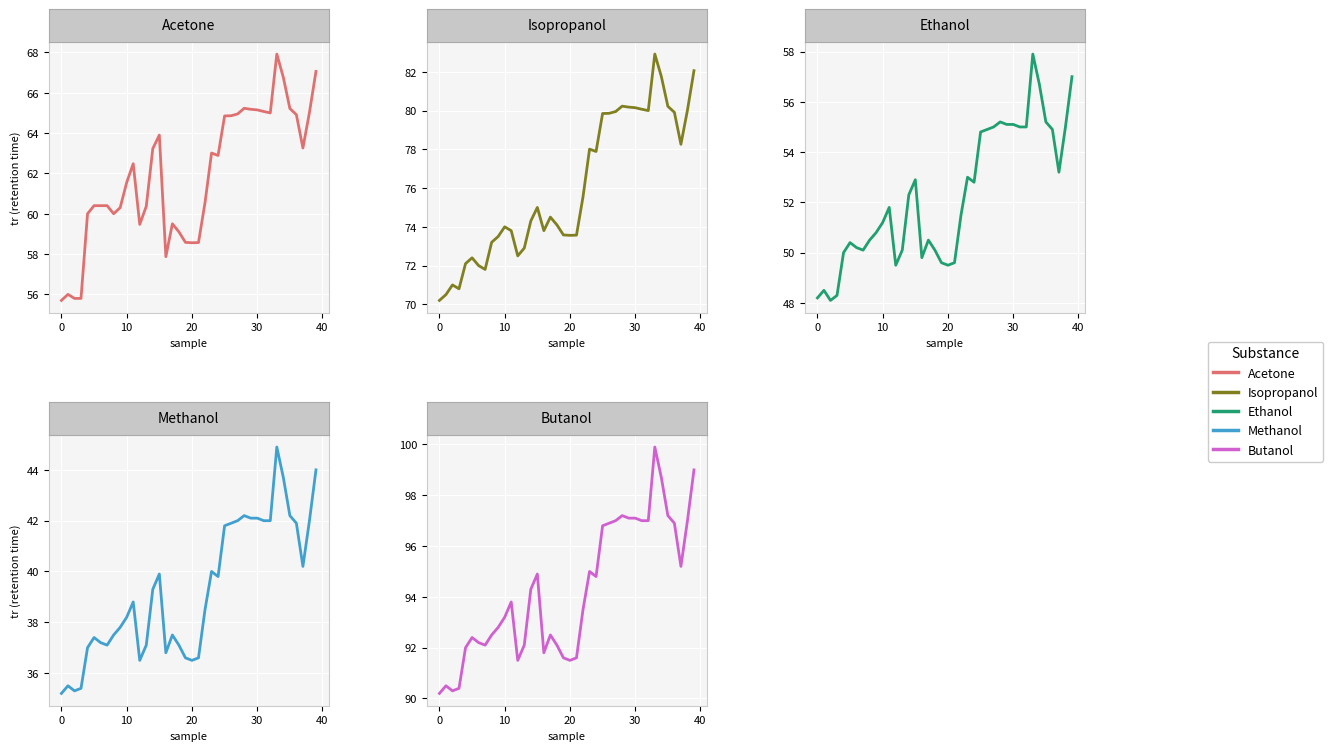

Which series has the largest total across all categories?

Butanol